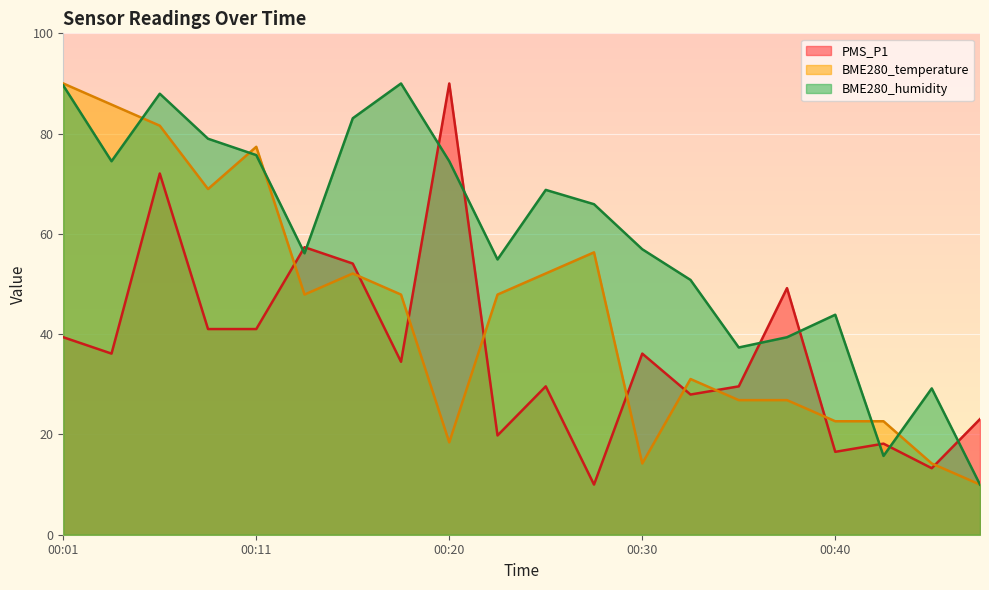

True or false: BME280_humidity and BME280_temperature cross at least once.

True